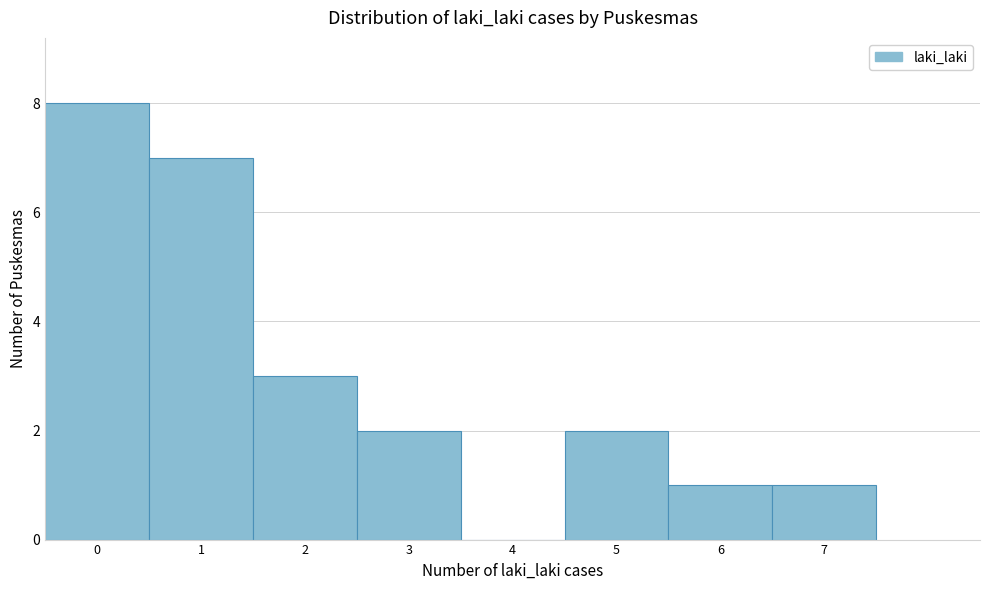

Over which range of the x-axis is the bar tallest?

-0.5 to 0.5